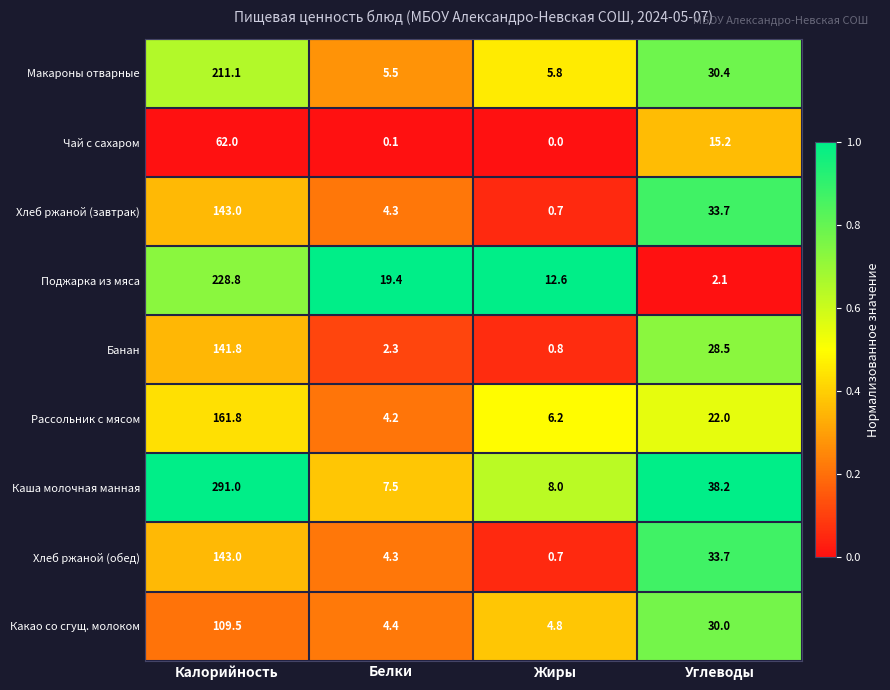

At which category does the chart reach its peak across all series?

Калорийность